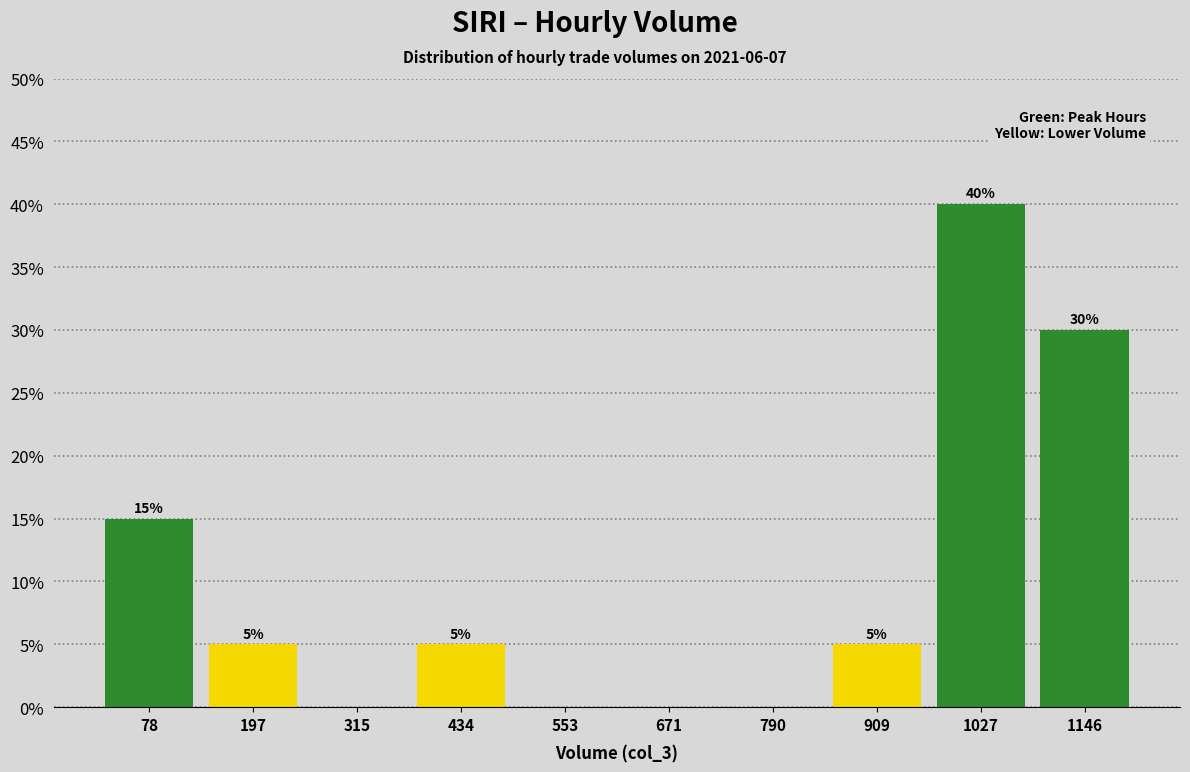

Which range on the x-axis has the tallest bar?

960 to 1080